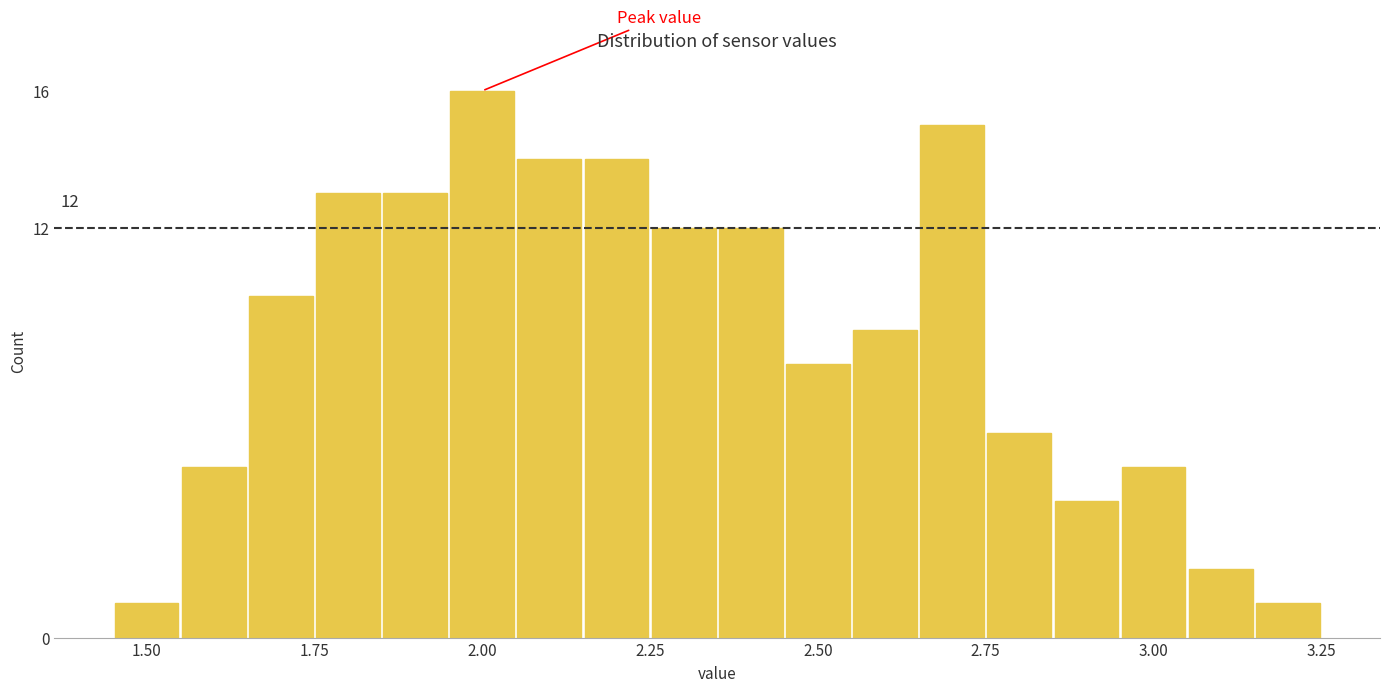

Read against the x-axis, roughly where is the centre of the tallest bar?

2.00